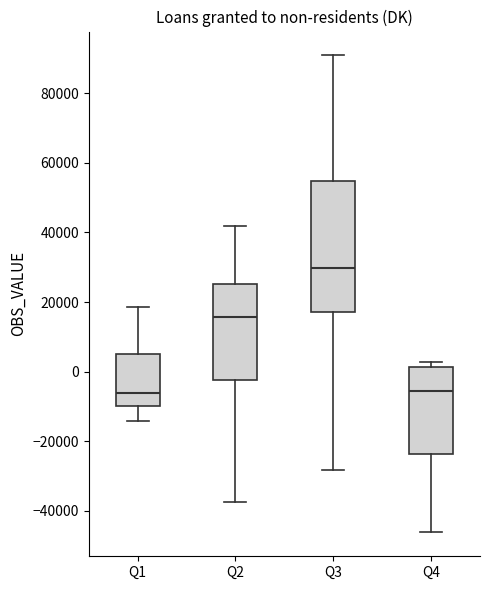

Where does the median line of the box for Q4 sit on the y-axis? The values are not printed on the chart, so give them approximately, as read against the axis.

-6000